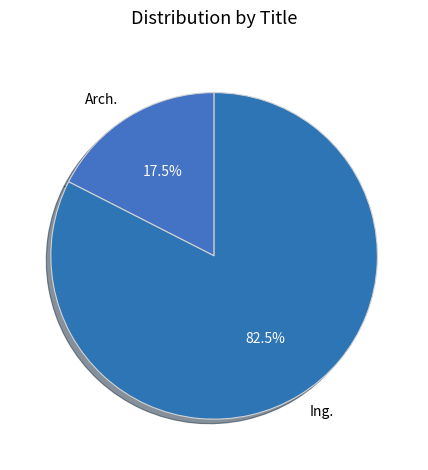

Rank the categories by value from lowest to highest.

Arch., Ing.